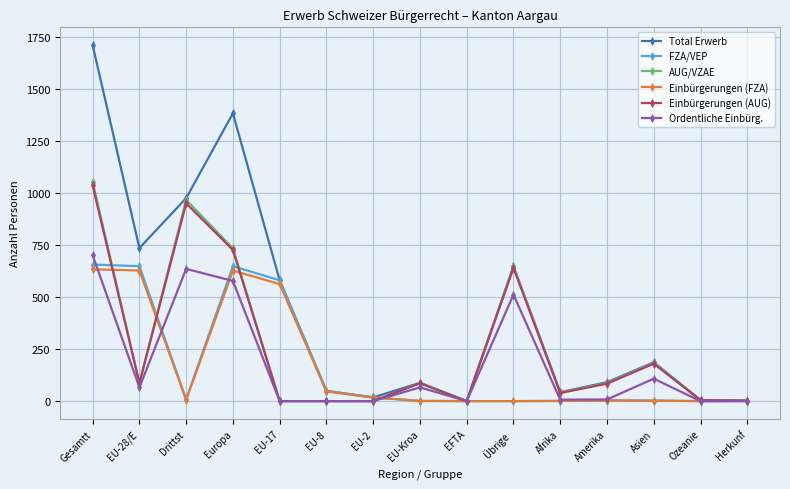

Where is the first local maximum for Ordentliche Einbürg.?

Drittst